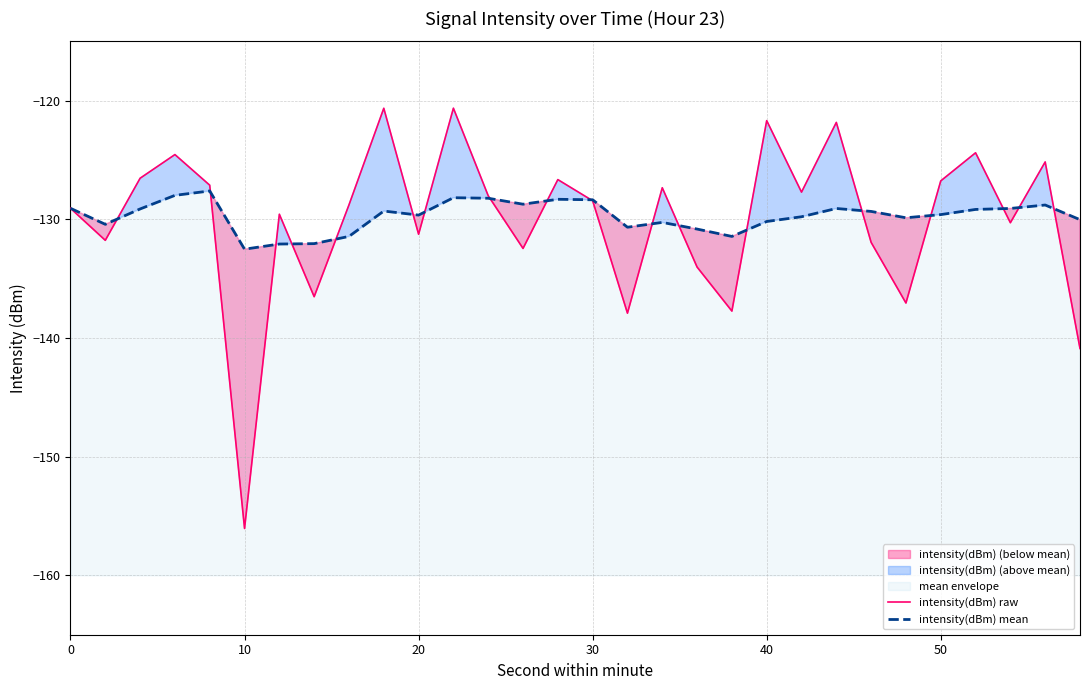

How many data points does each series have?

30